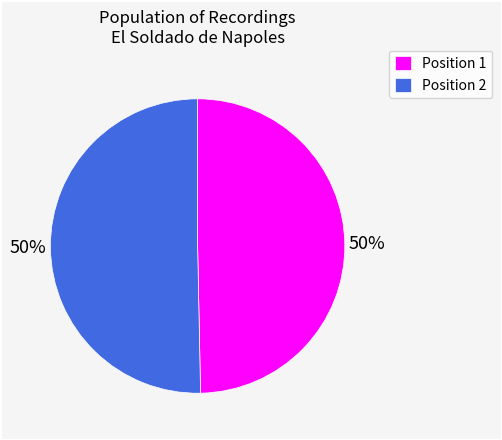

What percentage is the Position 1 slice, to the nearest percent?

50%